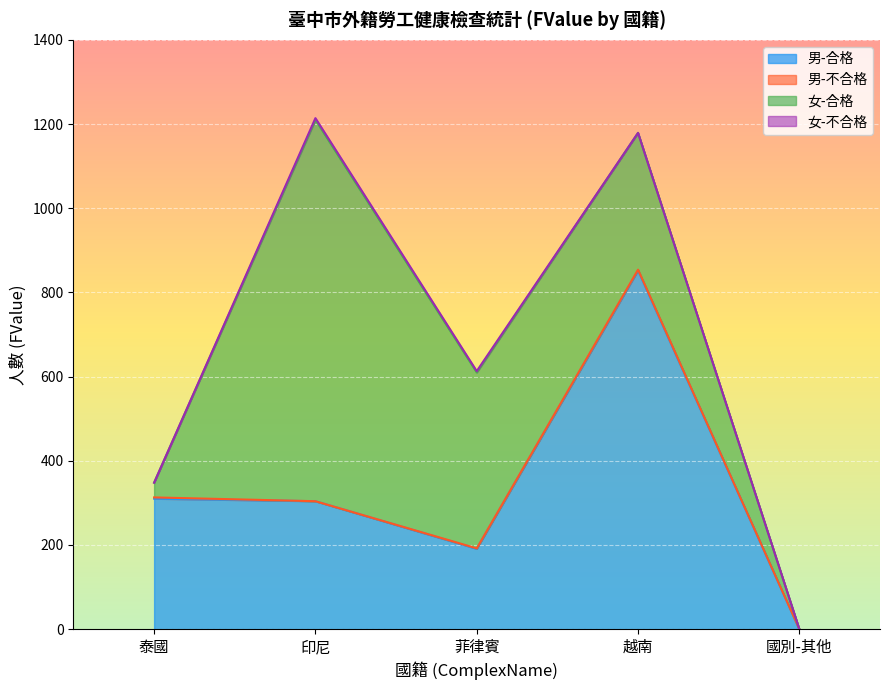

Reading left to right, extract all data points from this chart.

泰國: 310	3	35	0	0	0	0	0
印尼: 304	0	906	4	0	0	0	0
菲律賓: 191	1	418	3	0	0	0	0
越南: 852	2	325	0	0	0	0	0
國別-其他: 0	0	0	0	0	0	0	0